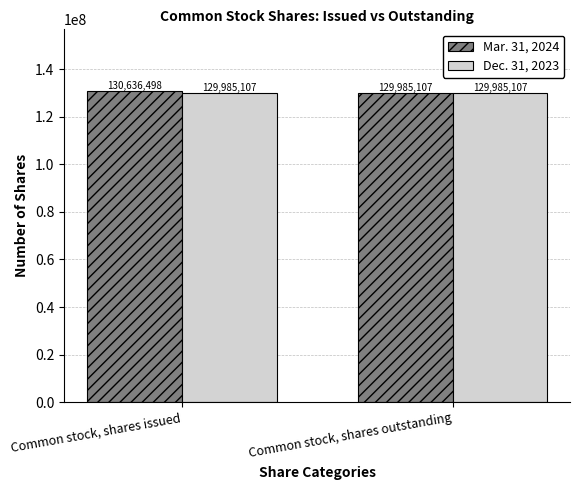

What is the total value across all series at Common stock, shares outstanding?

259970214